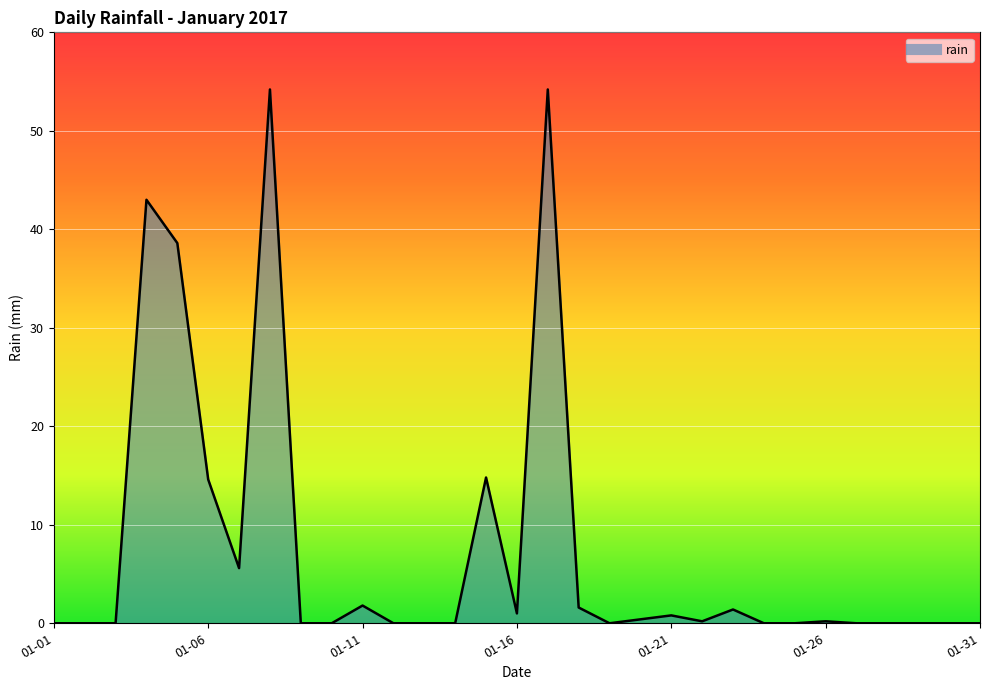

What is the difference between the maximum and minimum values?

54.2